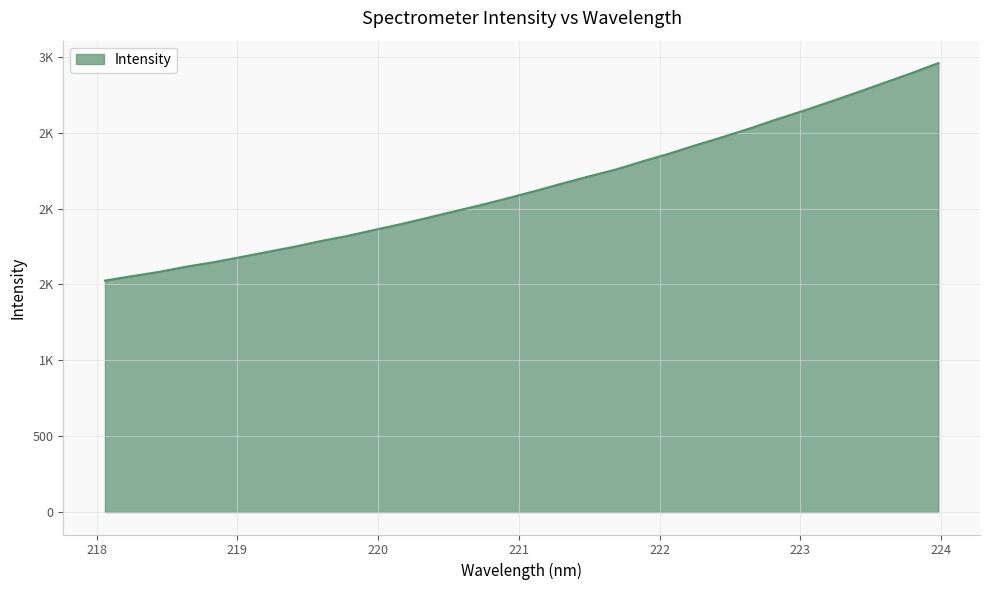

Does the chart display data point markers on the line(s)?

No